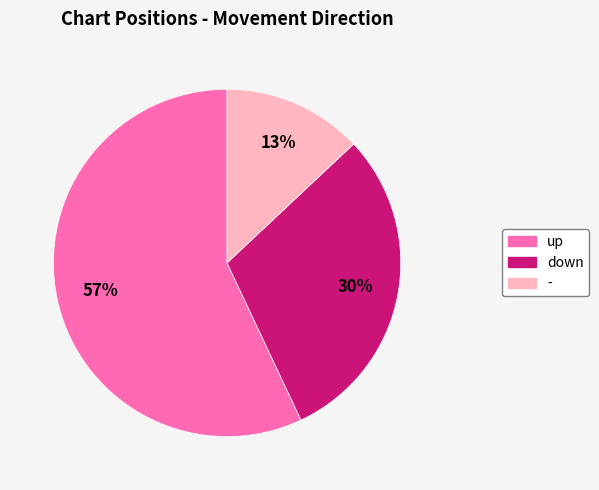

Rank the categories by value from highest to lowest.

up, down, -